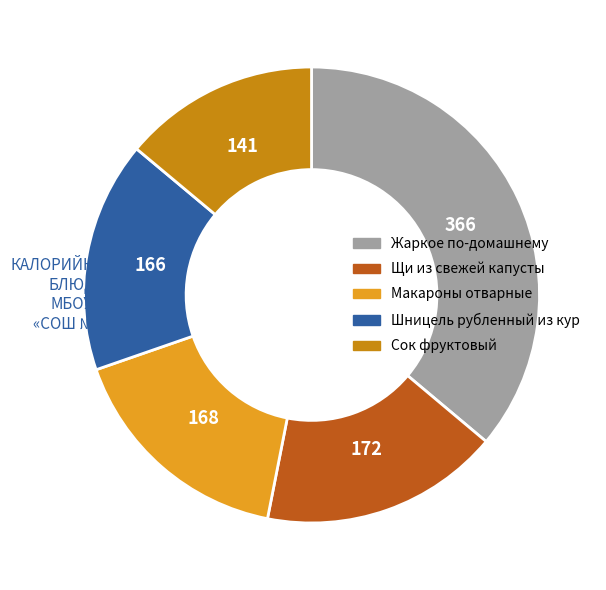

Is there a majority slice in this chart?

No